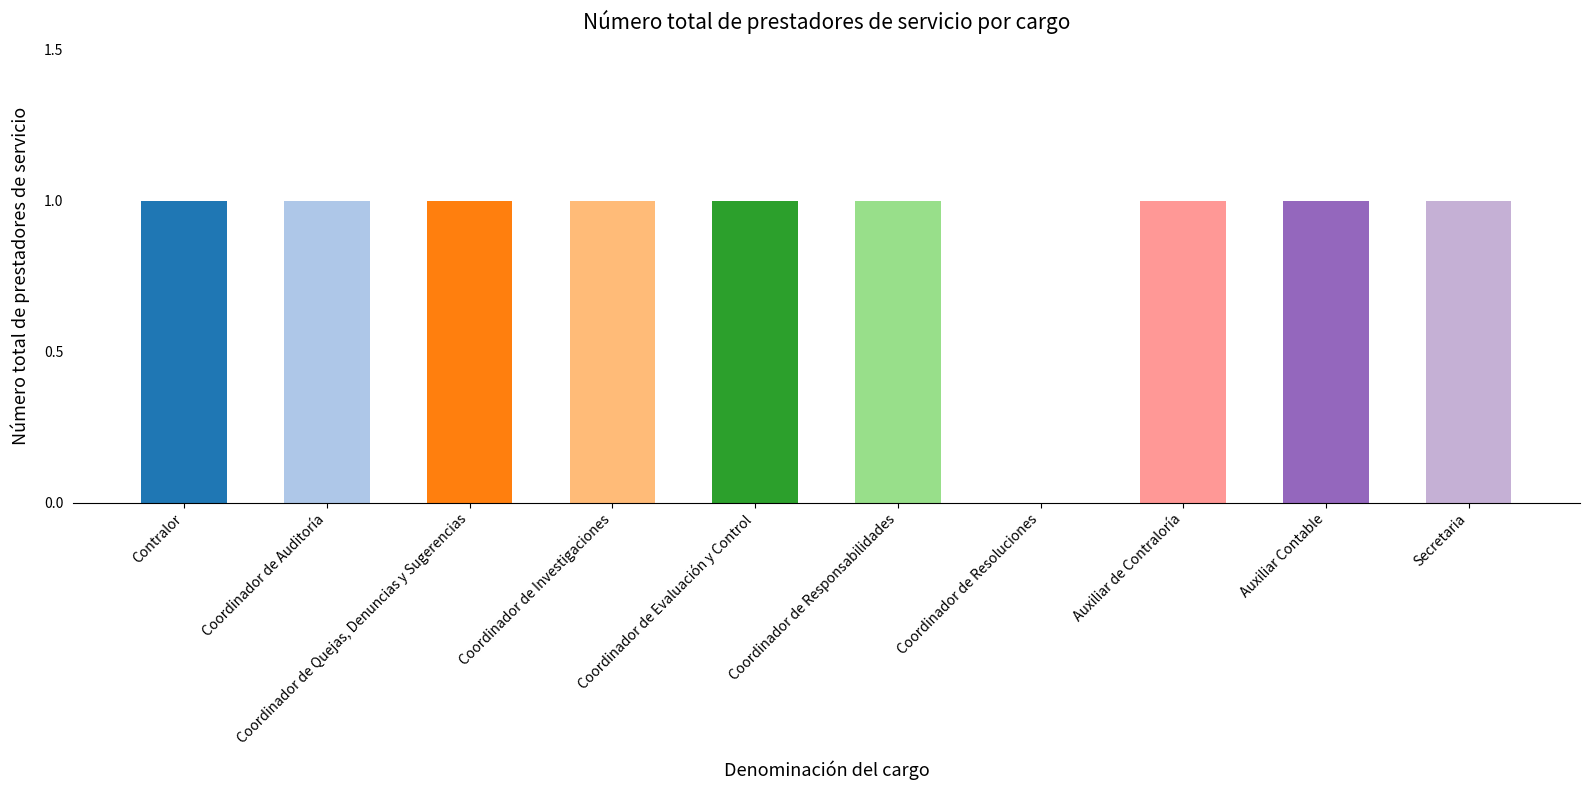

What is the difference between the values at Auxiliar de Contraloría and Coordinador de Resoluciones?

1